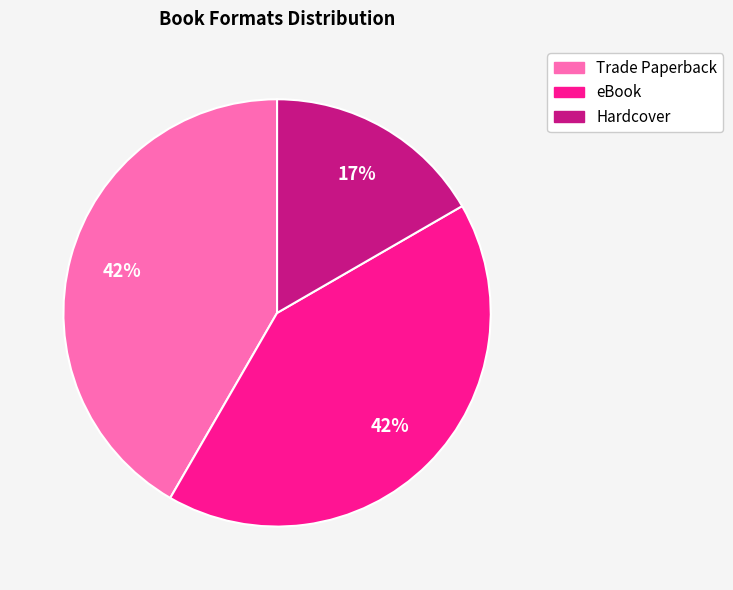

Combined, do eBook and Trade Paperback account for over 50%?

Yes